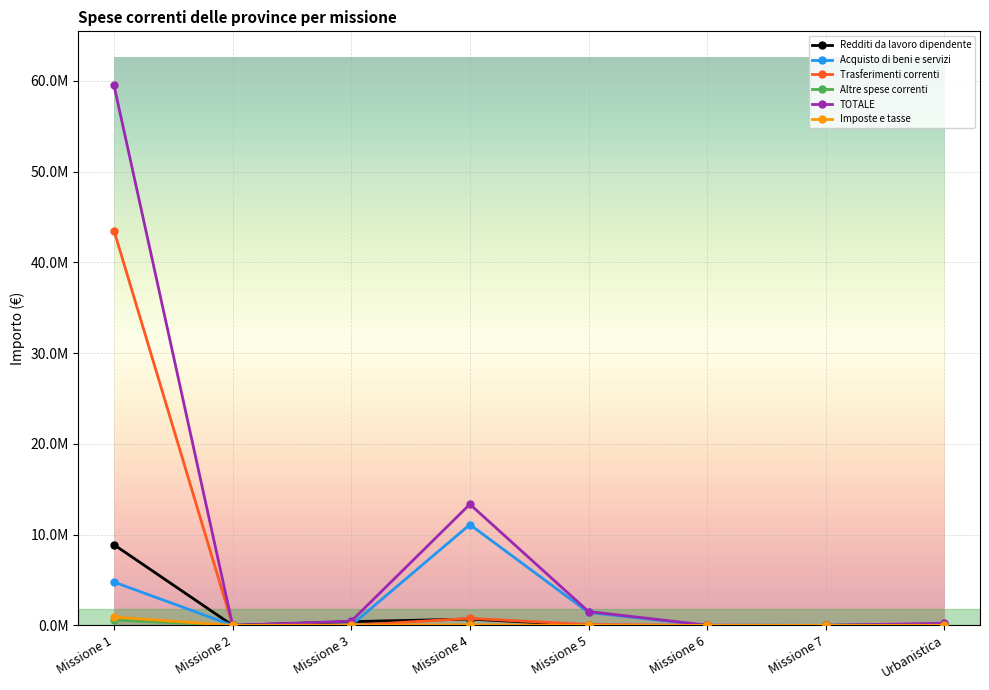

Rank the categories by Acquisto di beni e servizi value from highest to lowest.

Missione 4, Missione 1, Missione 5, Urbanistica, Missione 3, Missione 2, Missione 6, Missione 7